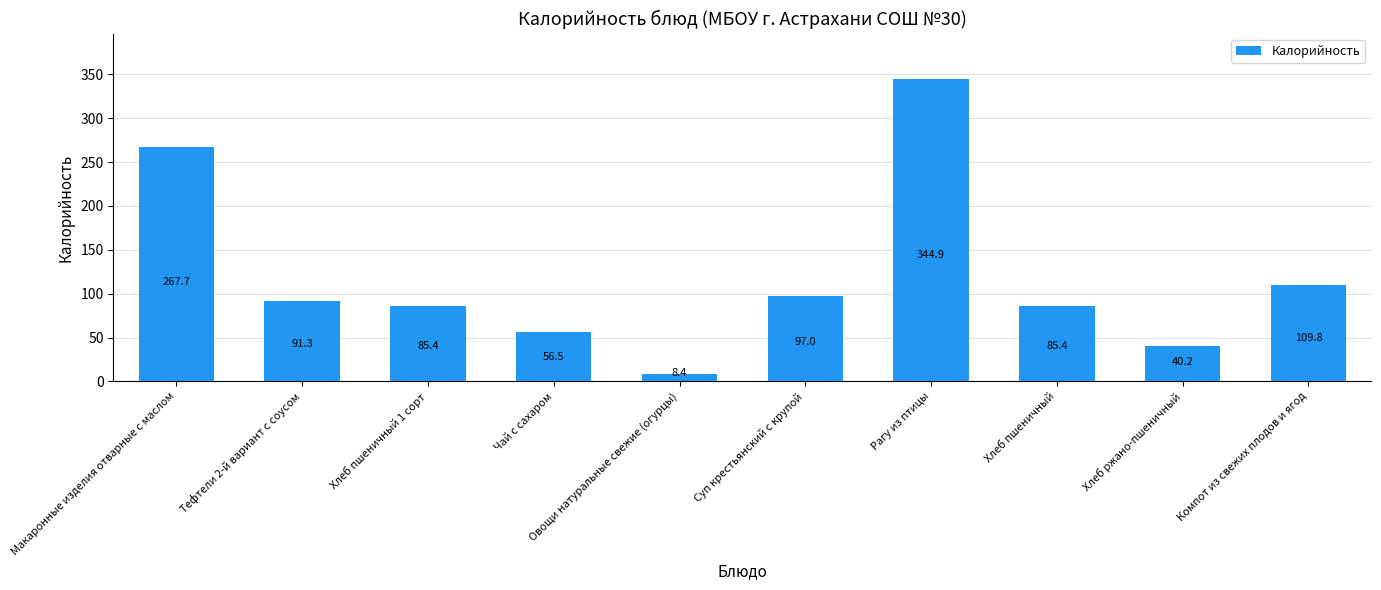

What is the change in value from Чай с сахаром to Компот из свежих плодов и ягод?

+53.3